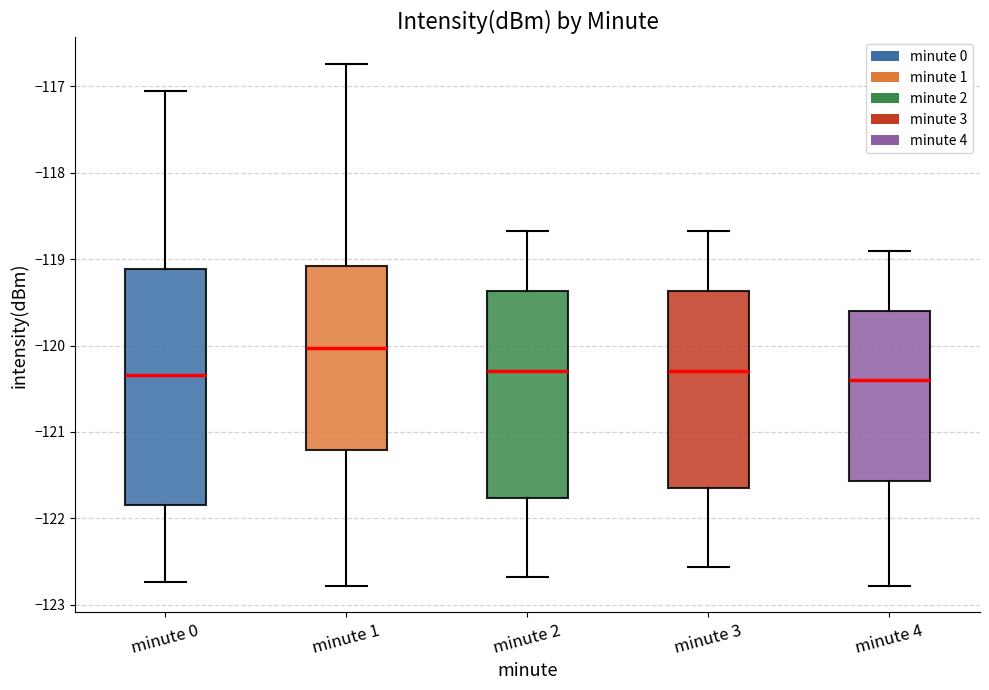

Reading left to right, read every box against the y-axis: the position of its median line, the range the box covers, and the ends of its whiskers. The values are not printed on the chart, so give them approximately, as read against the axis.

minute 0: median -120.3, box -121.8 to -119.1, whiskers -122.7 to -117.1
minute 1: median -120.0, box -121.2 to -119.1, whiskers -122.8 to -116.7
minute 2: median -120.3, box -121.8 to -119.4, whiskers -122.7 to -118.7
minute 3: median -120.3, box -121.7 to -119.4, whiskers -122.6 to -118.7
minute 4: median -120.4, box -121.6 to -119.6, whiskers -122.8 to -118.9